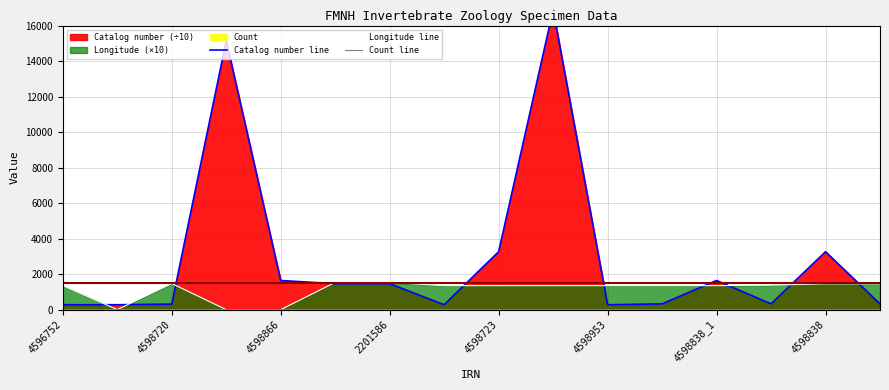

The value of Longitude line at 4598953 is 2075.2. True or false?

False